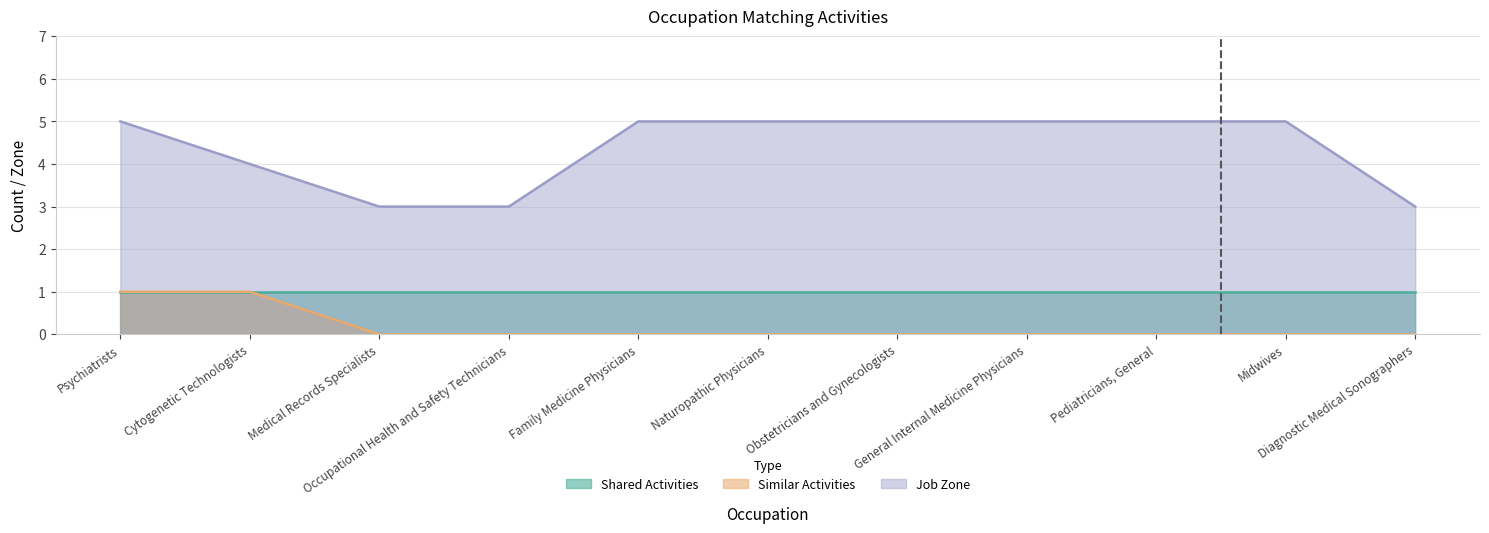

What is the maximum value shown in the chart?

5